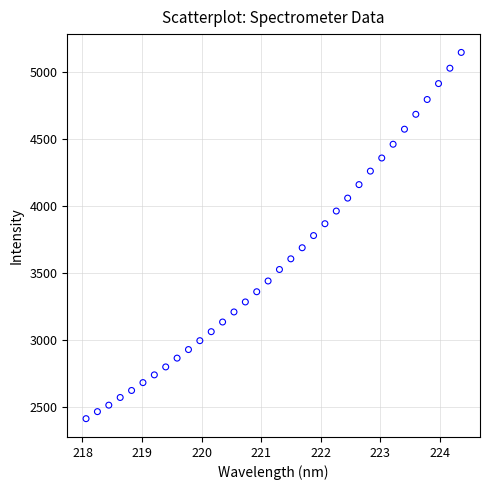

What is the range of X values (max minus min)?

6.3